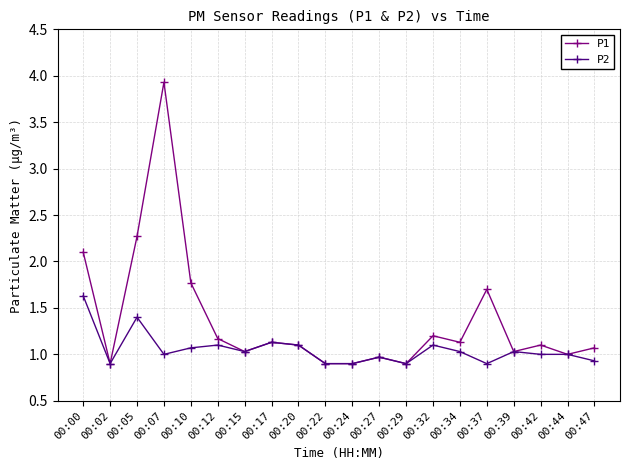

The value of P1 at 00:17 is 2.0. True or false?

False